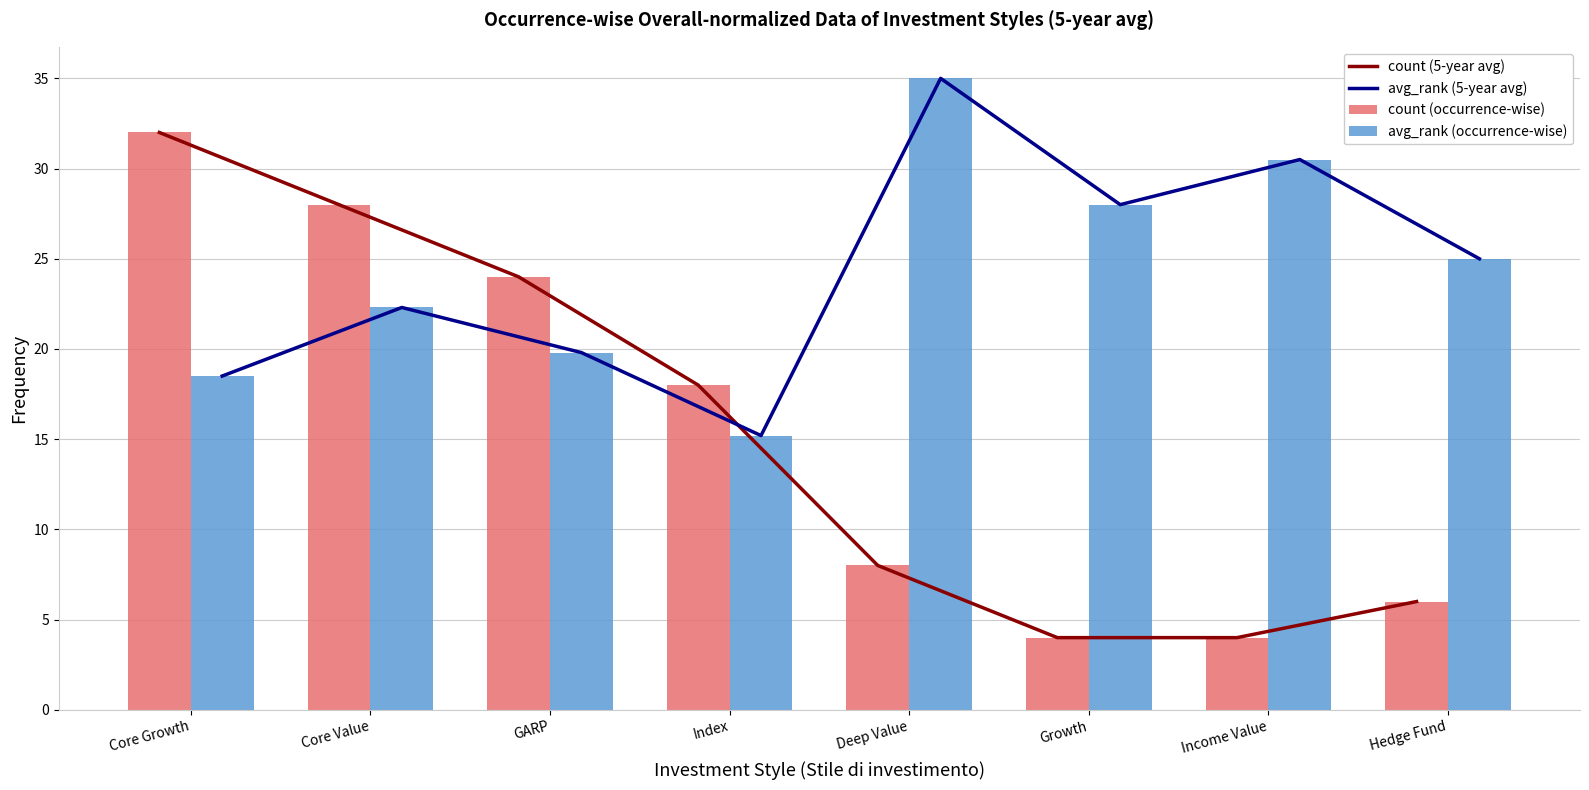

Which series has the largest range (max minus min)?

count (5-year avg)